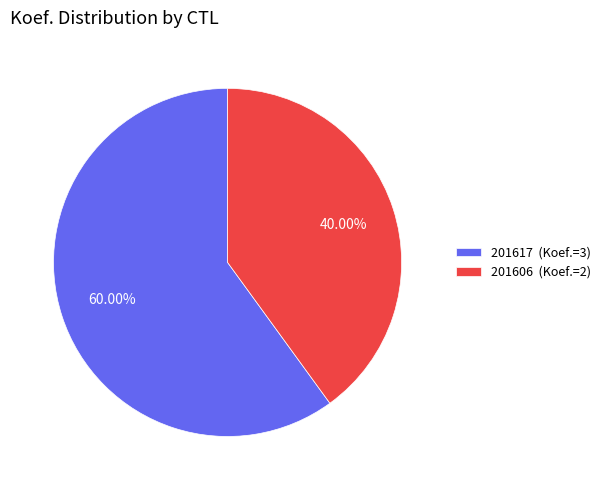

How many slices are in this pie chart?

2